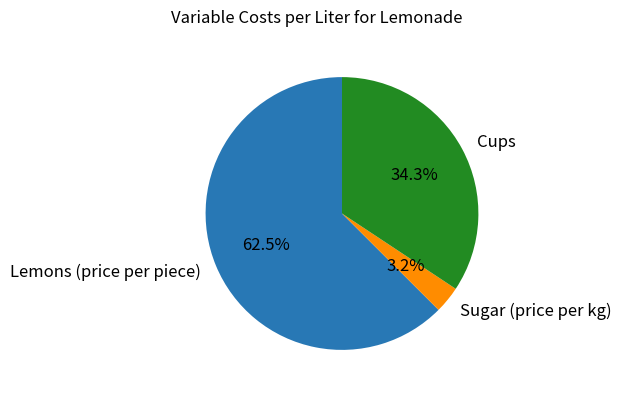

What percentage is the Sugar (price per kg) slice, to the nearest percent?

3%